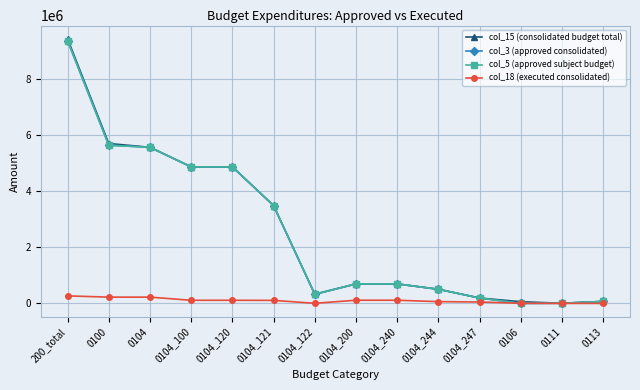

What is the difference between the maximum and minimum values in the col_15 (consolidated budget total) series?

9413500.0